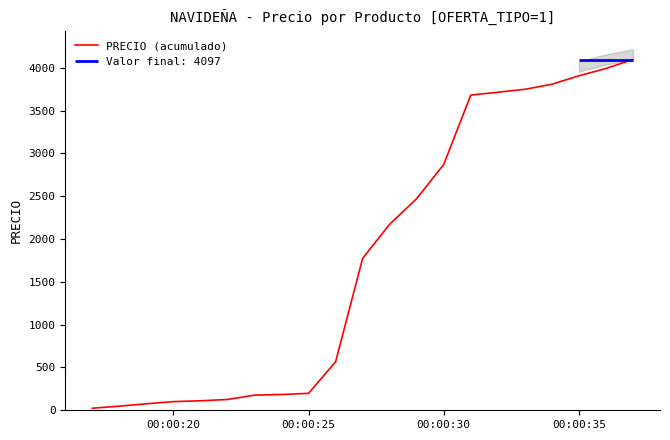

What is the minimum value shown in the chart?

24